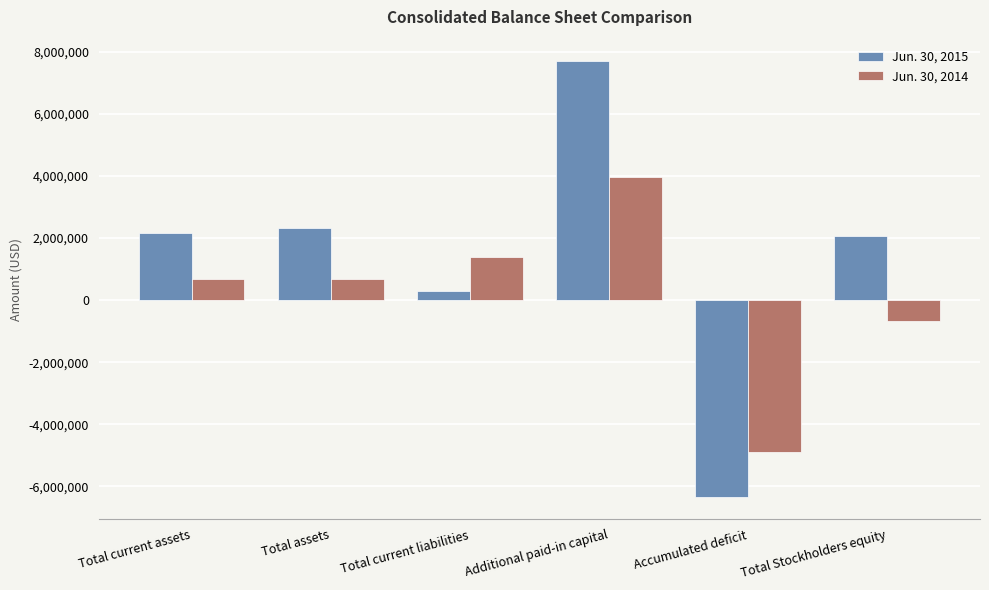

Is the value of Jun. 30, 2014 at Total current assets greater than the value of Jun. 30, 2015 at Additional paid-in capital?

No